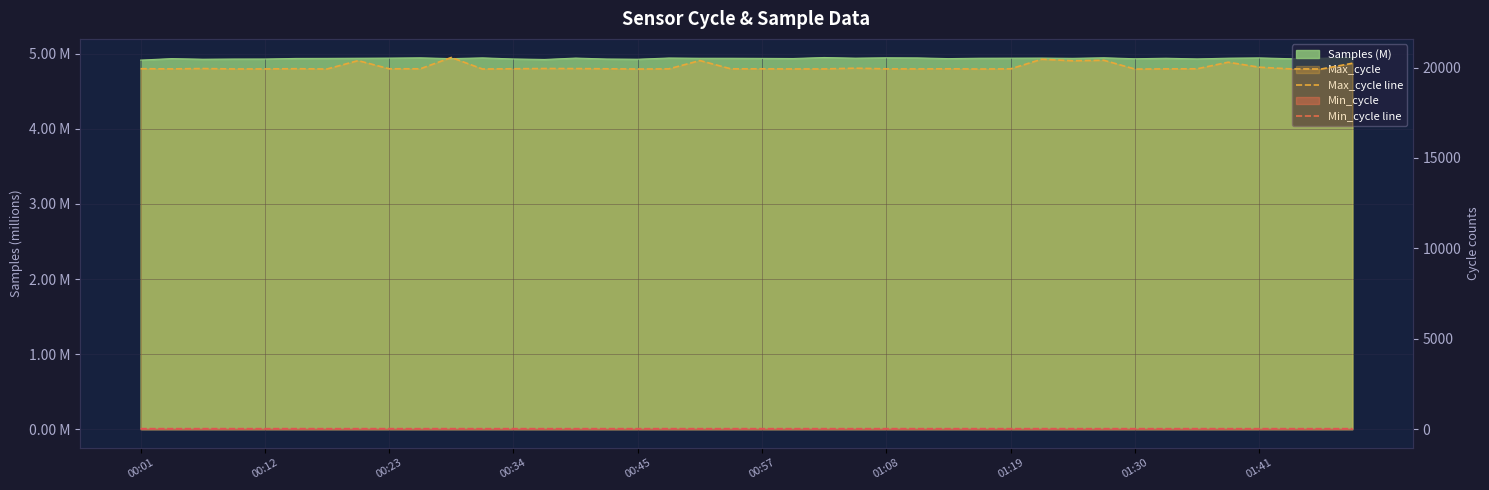

In Min_cycle line, how many points are lower than both neighbors (excluding endpoints)?

2